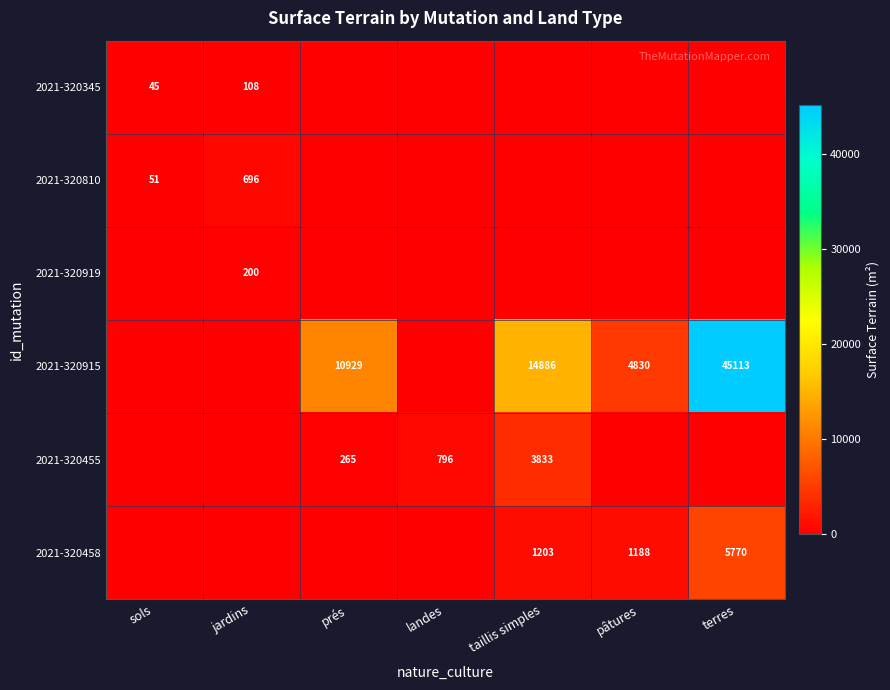

Is it true that 2021-320810 equals 28 at sols?

False